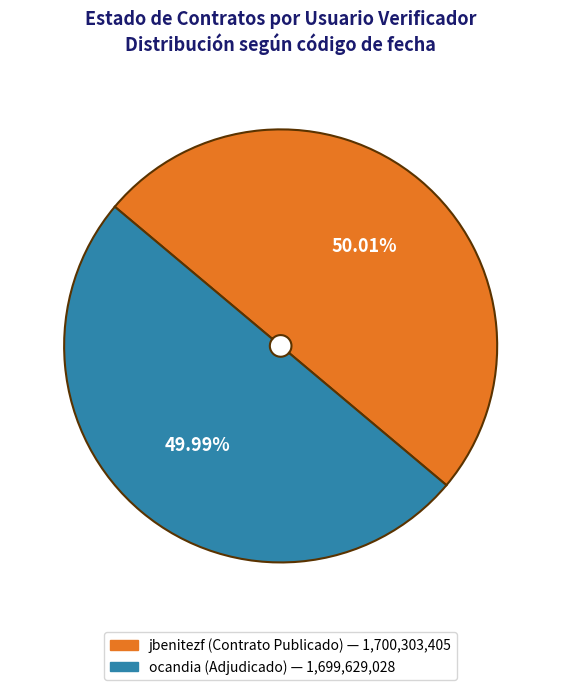

To the nearest percent, what is the average slice percentage?

50%